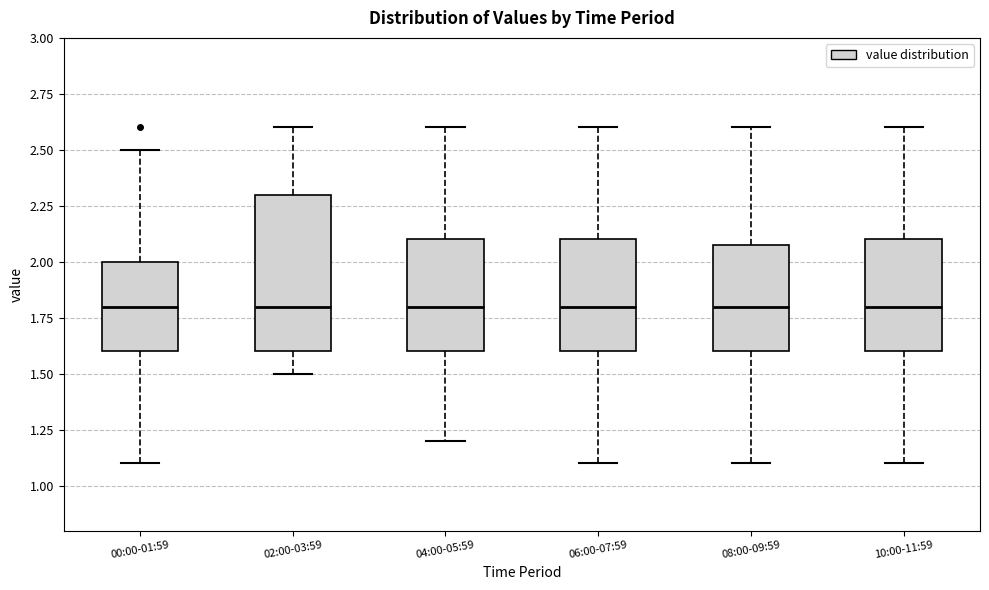

Reading left to right, transcribe this box plot: for each box, give where its median line is, the range the box spans, and where its two whiskers end, as read against the y-axis. The values are not printed on the chart, so give them approximately, as read against the axis.

00:00-01:59: median 1.8, box 1.6 to 2.0, whiskers 1.1 to 2.5
02:00-03:59: median 1.8, box 1.6 to 2.3, whiskers 1.5 to 2.6
04:00-05:59: median 1.8, box 1.6 to 2.1, whiskers 1.2 to 2.6
06:00-07:59: median 1.8, box 1.6 to 2.1, whiskers 1.1 to 2.6
08:00-09:59: median 1.8, box 1.6 to 2.1, whiskers 1.1 to 2.6
10:00-11:59: median 1.8, box 1.6 to 2.1, whiskers 1.1 to 2.6